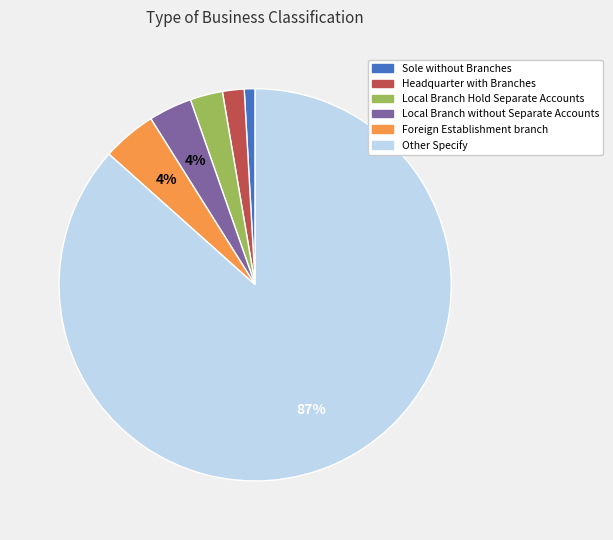

Is it true that Local Branch without Separate Accounts is 4% of the pie?

True